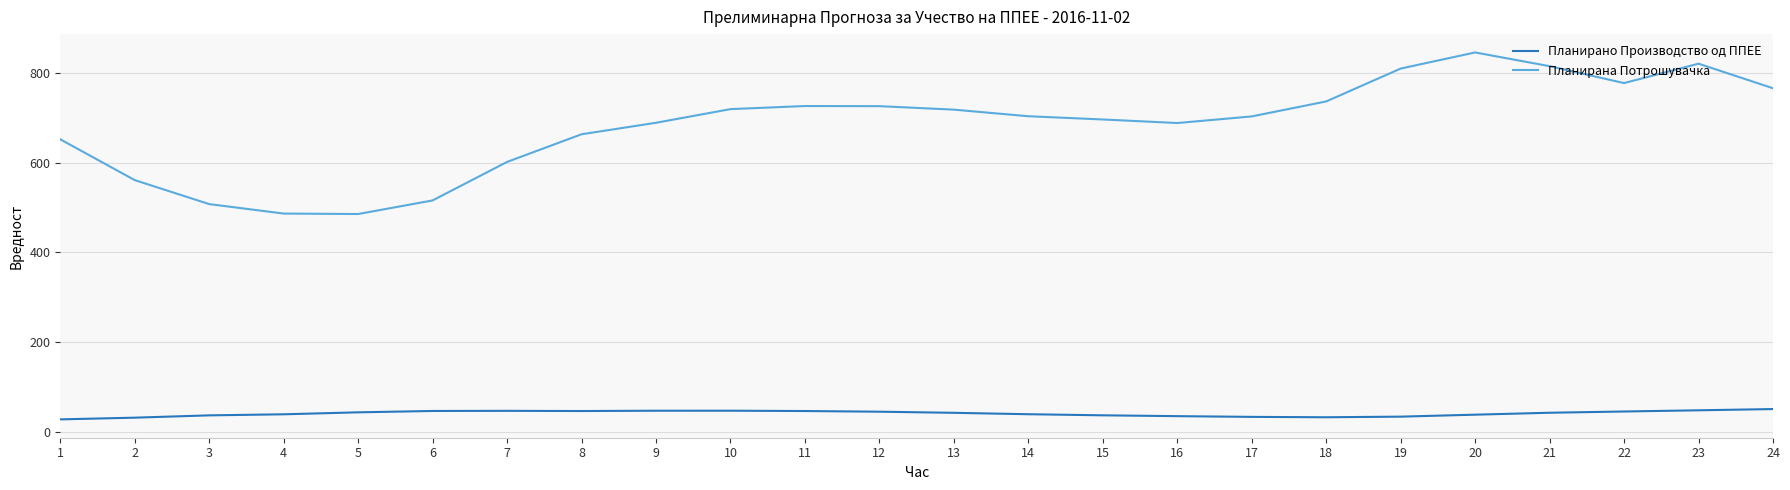

What is the minimum value for Планирана Потрошувачка?

485.5